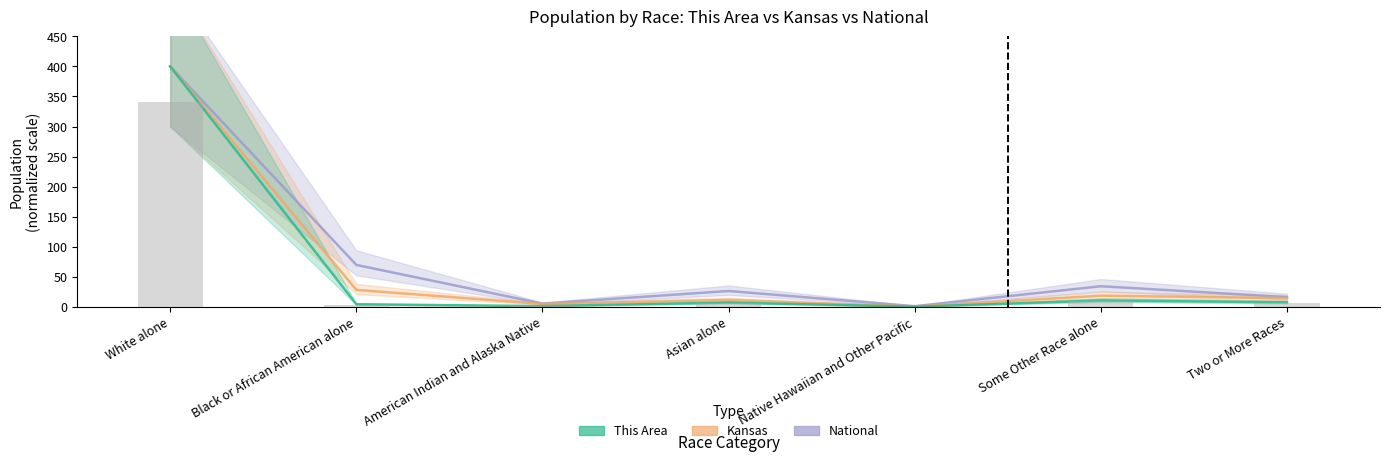

What is the value of the This Area bar at the 7th from the left?

7.4